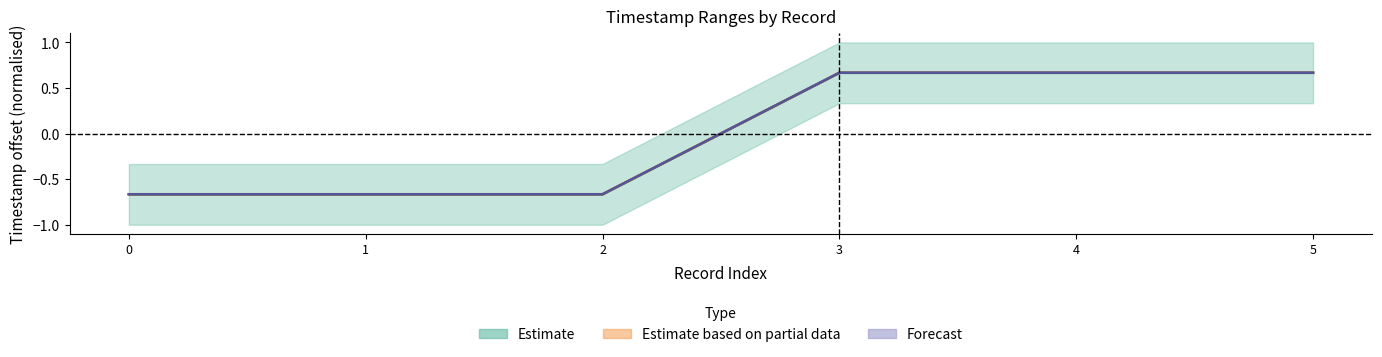

Where is the first local maximum for Estimate based on partial data?

3